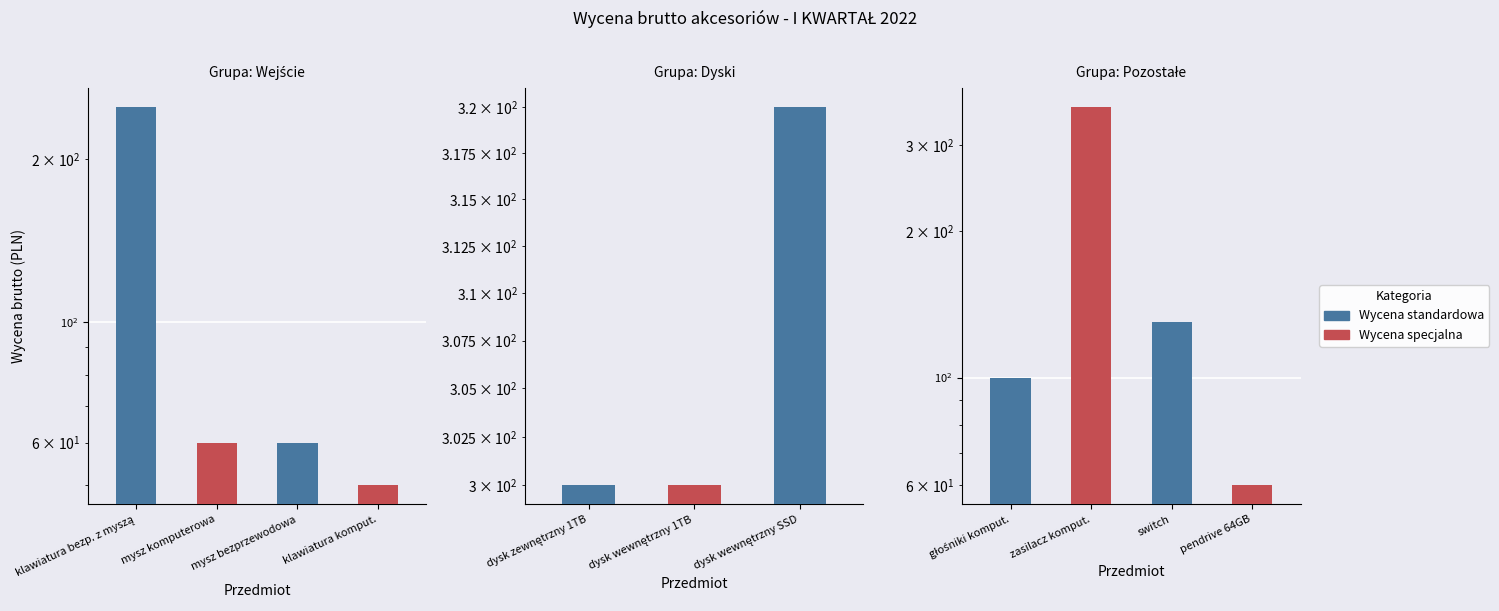

What is the difference between the maximum and minimum values in the Wycena specjalna series?

300